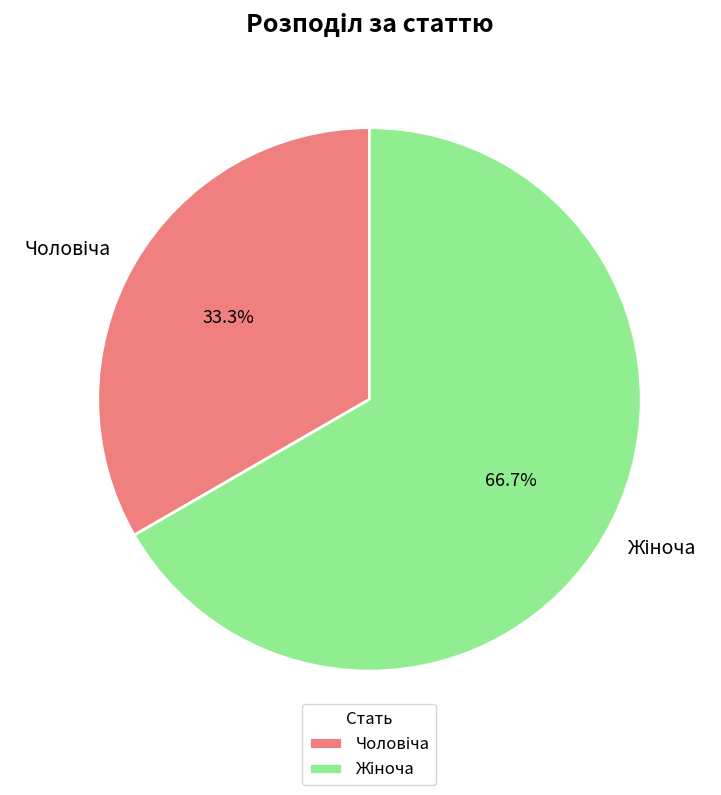

Is there a majority slice in this chart?

Yes